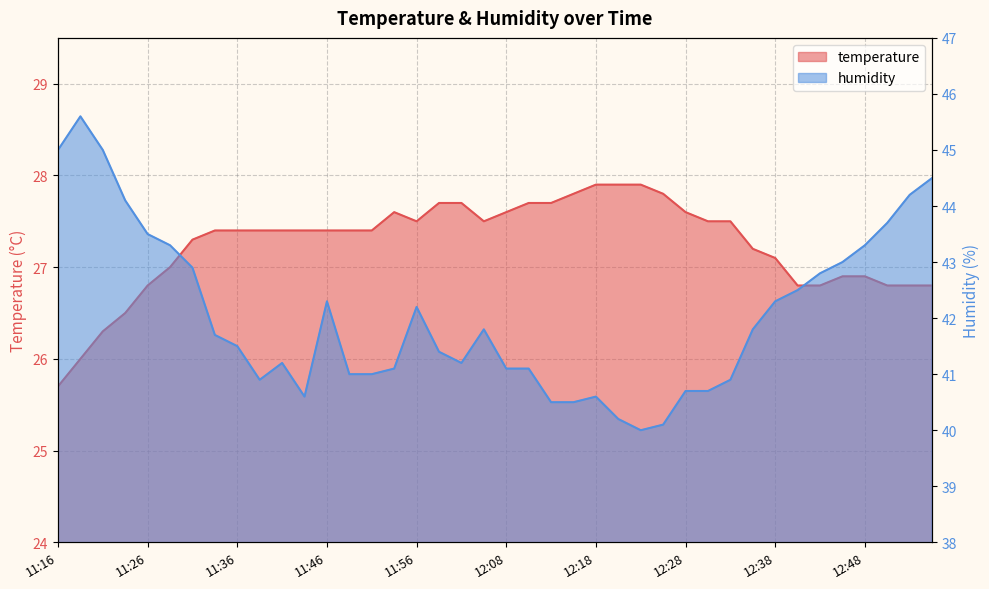

Which category has the lowest value in the temperature series?

11:16